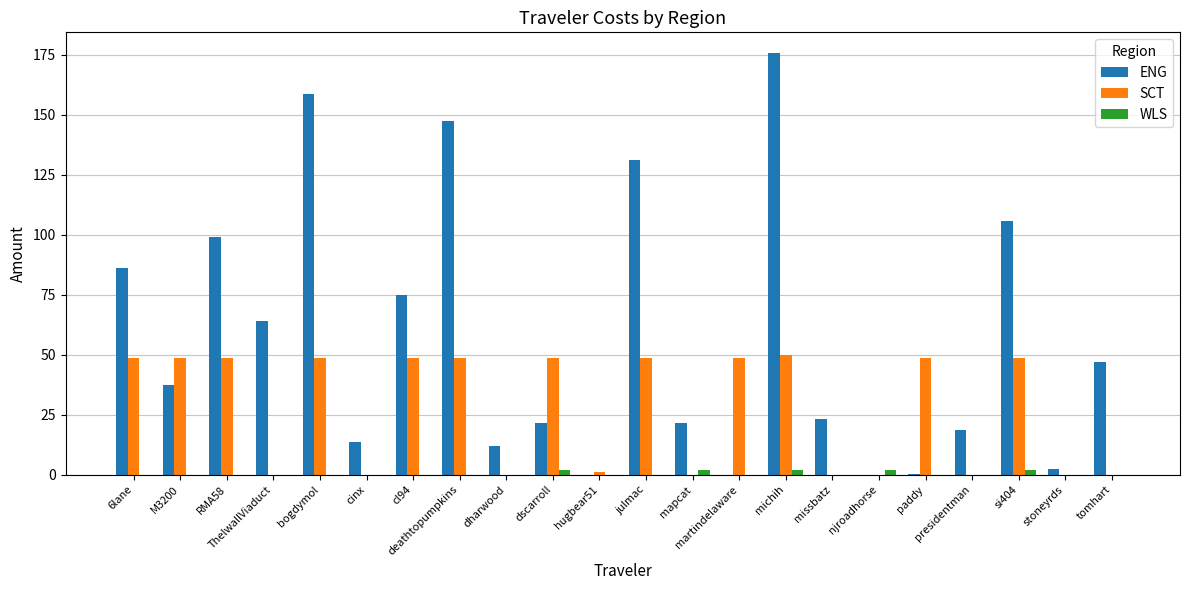

Between missbatz and si404, which series saw the biggest shift?

ENG